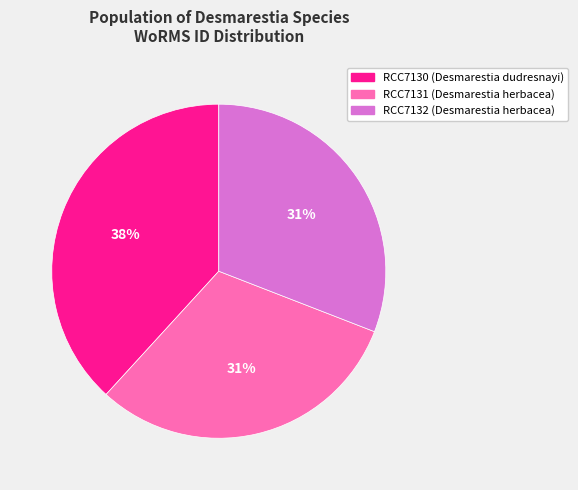

To the nearest percent, what is the average slice percentage?

33%